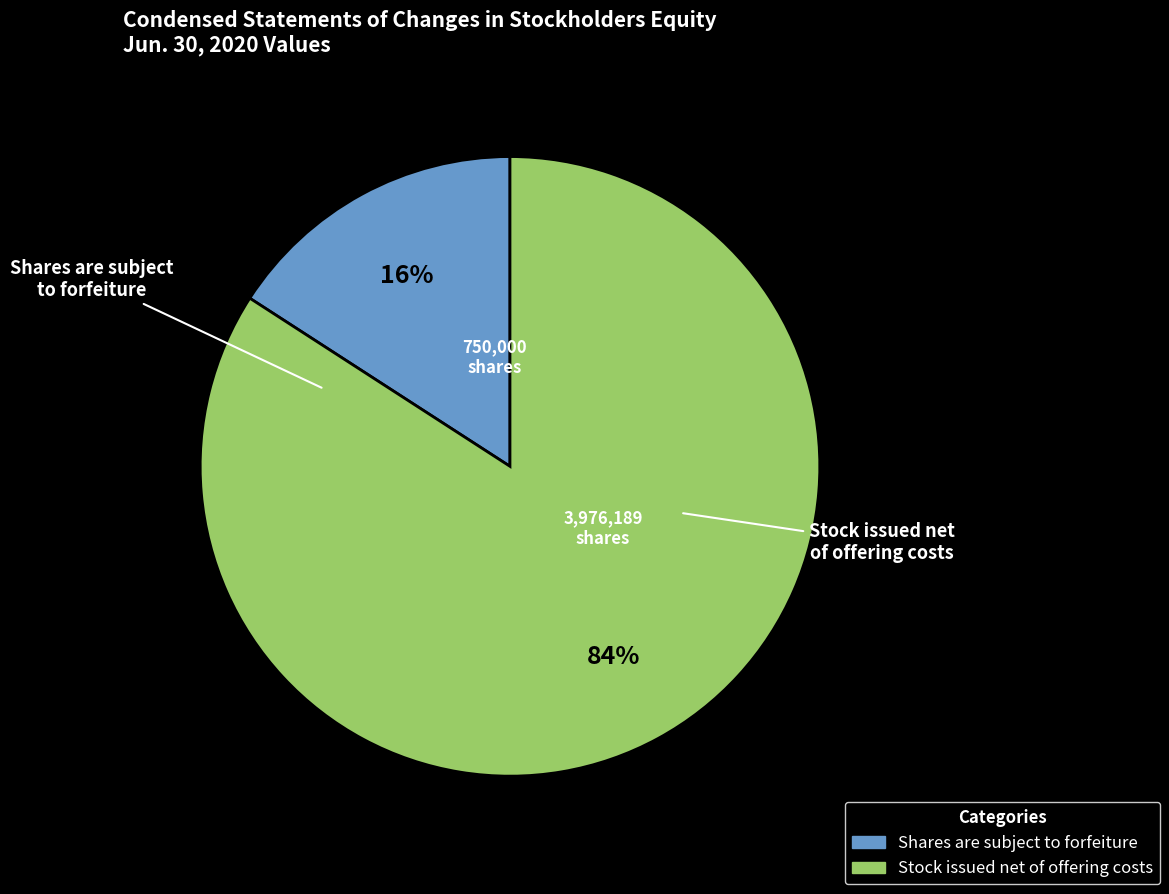

Is Stock issued net of offering costs the majority of the pie?

Yes